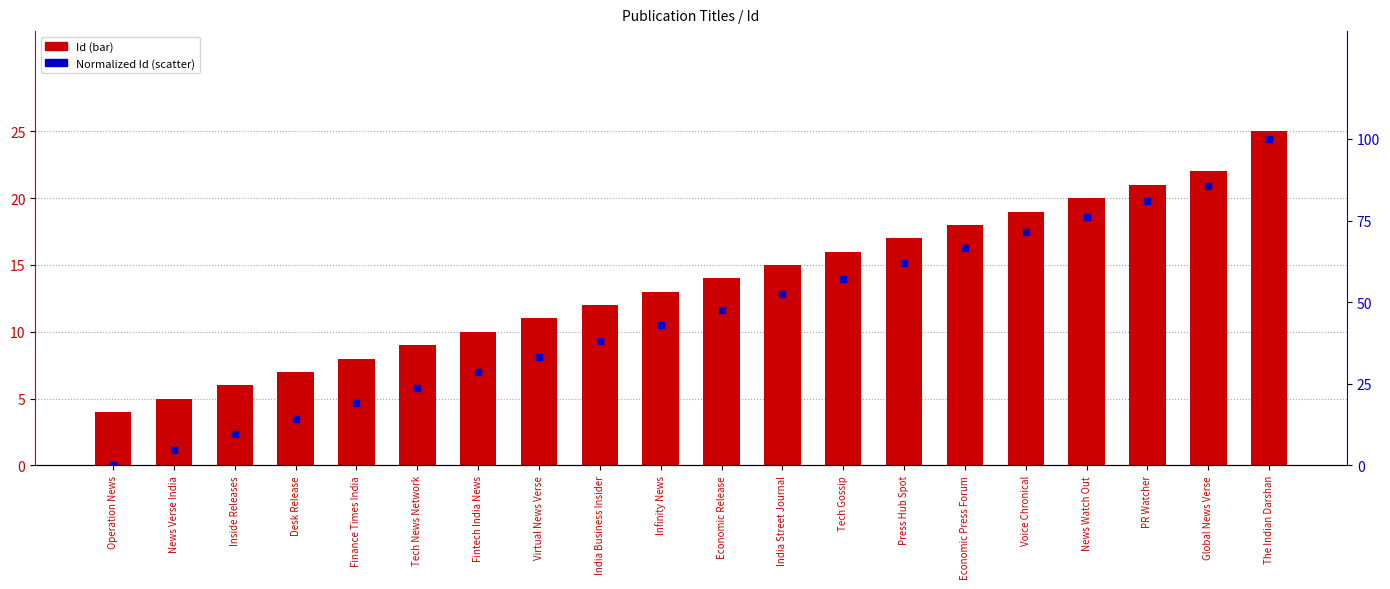

At which category is the sum across all series the highest?

The Indian Darshan